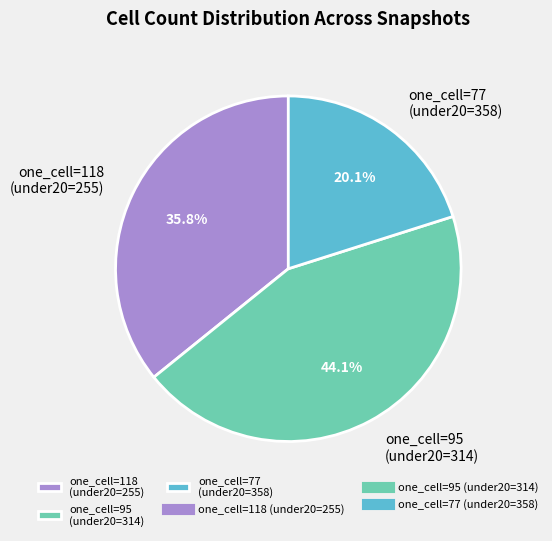

How much of the chart is everything except one_cell=95 (under20=314)?

55.9%